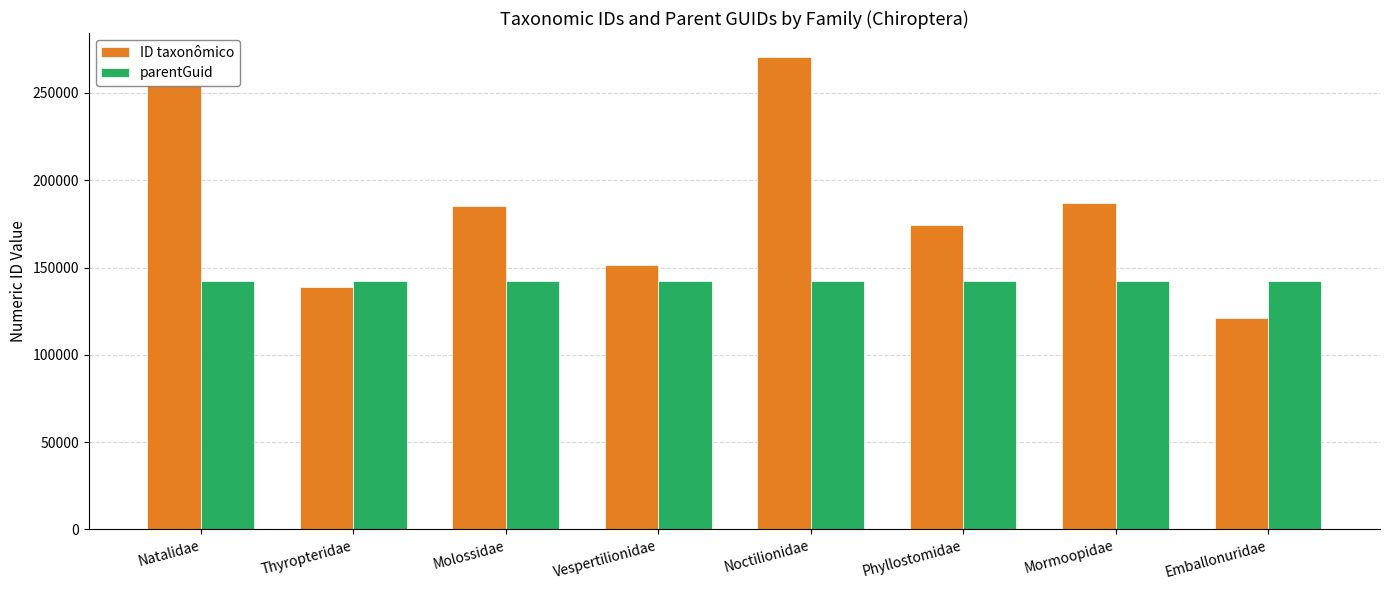

Is it true that ID taxonômico equals 392592 at Noctilionidae?

False